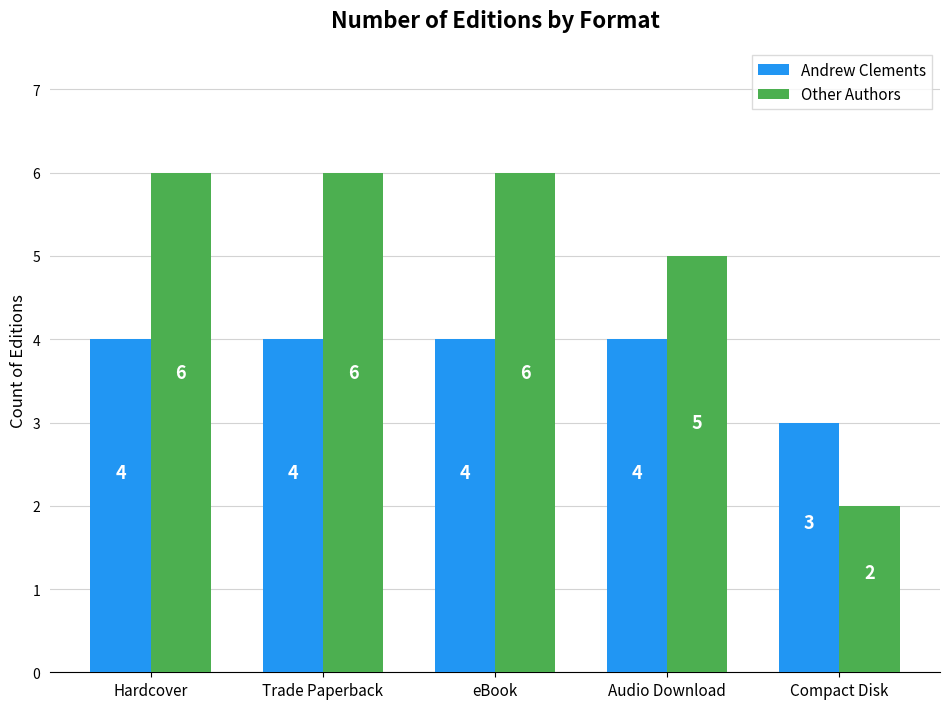

List the series in order of their peak value, highest first.

Other Authors, Andrew Clements